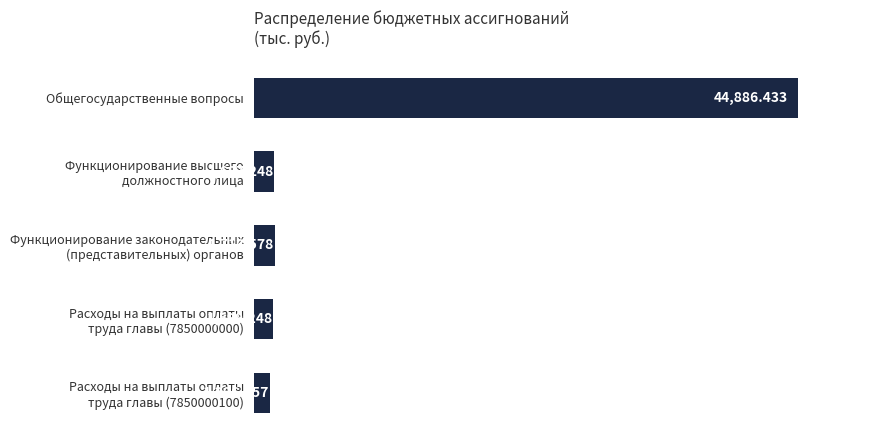

Where is the data nearest to the value 23096?

Функционирование законодательных
(представительных) органов